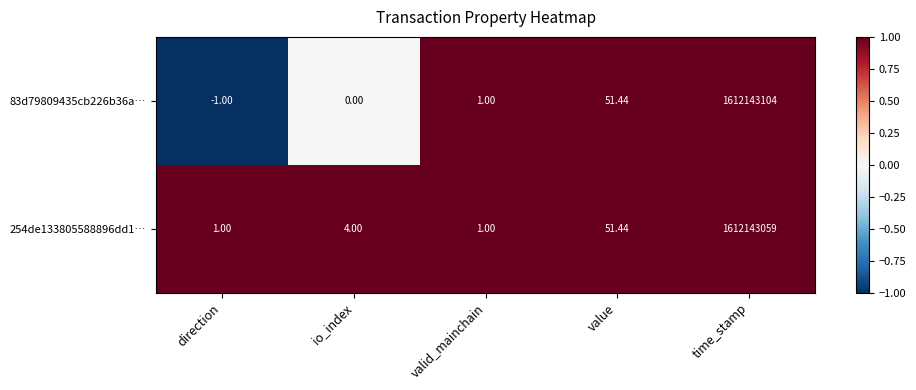

Which label corresponds to the smallest value in the chart?

direction